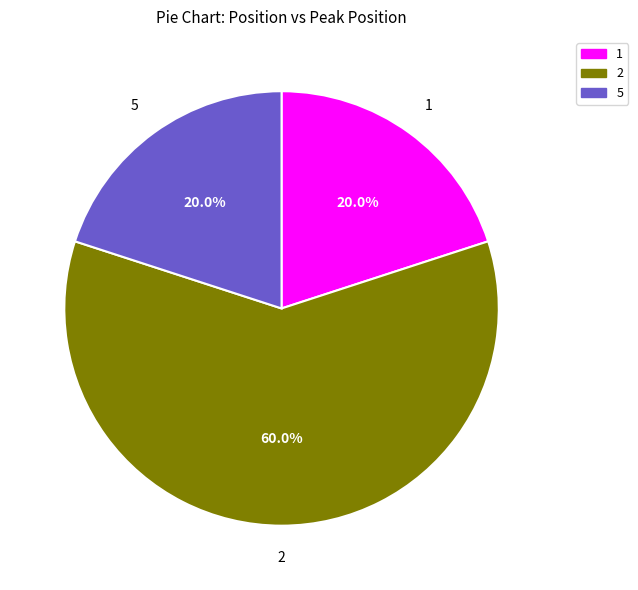

What percentage is NOT represented by 2?

40.0%